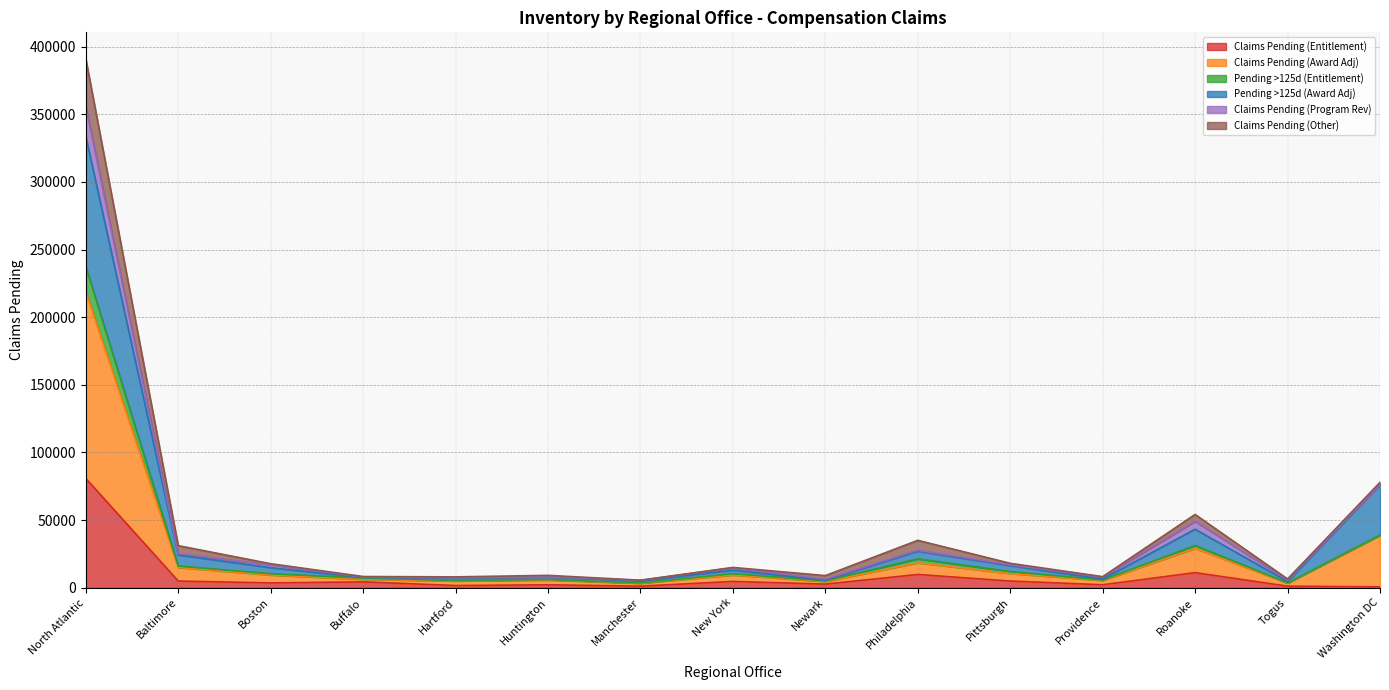

True or false: Claims Pending (Entitlement) has more than 2 points higher than both neighbors.

True